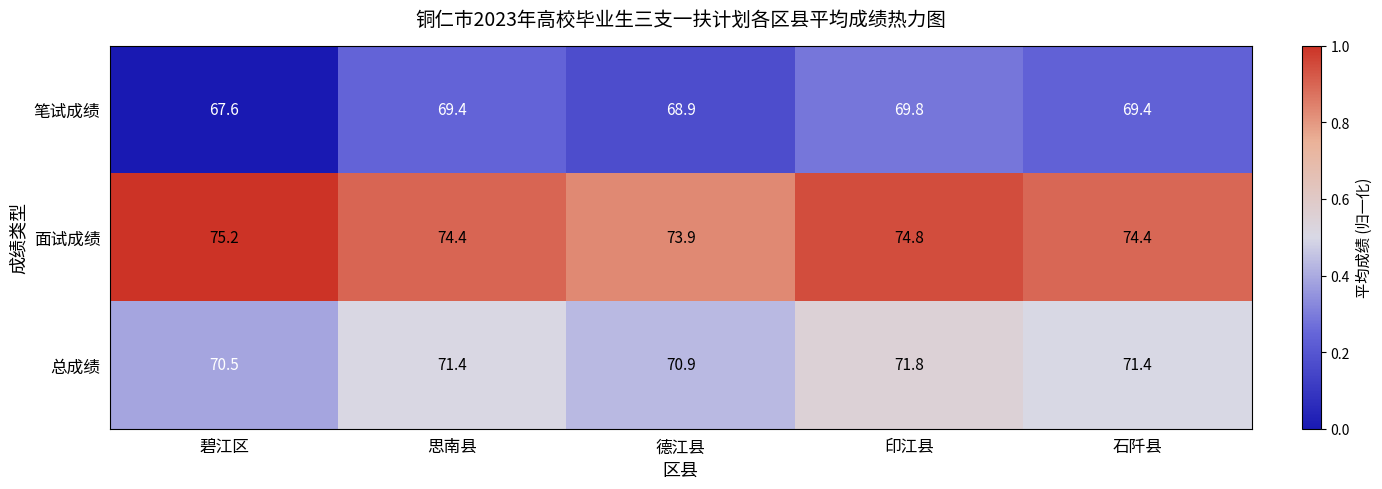

Reading left to right, extract all data points from this chart.

笔试成绩: 碧江区=67.6	思南县=69.4	德江县=68.9	印江县=69.8	石阡县=69.4
面试成绩: 碧江区=75.2	思南县=74.4	德江县=73.9	印江县=74.8	石阡县=74.4
总成绩: 碧江区=70.5	思南县=71.4	德江县=70.9	印江县=71.8	石阡县=71.4